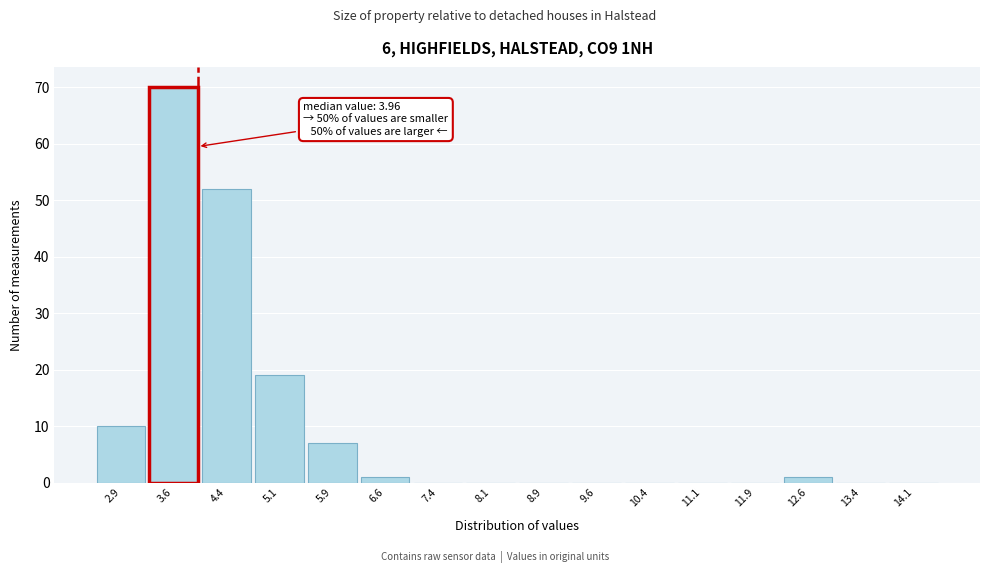

Over which range of the x-axis is the bar tallest?

3.25 to 4.00